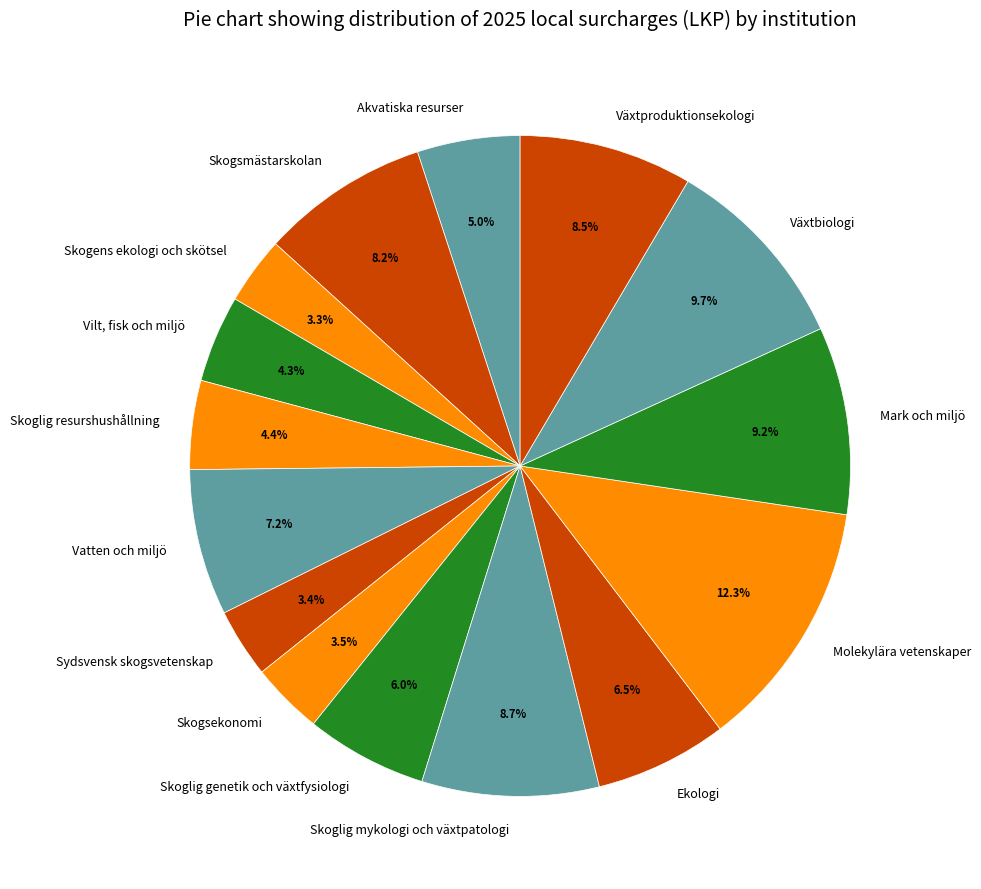

To the nearest percent, what is the average slice percentage?

7%